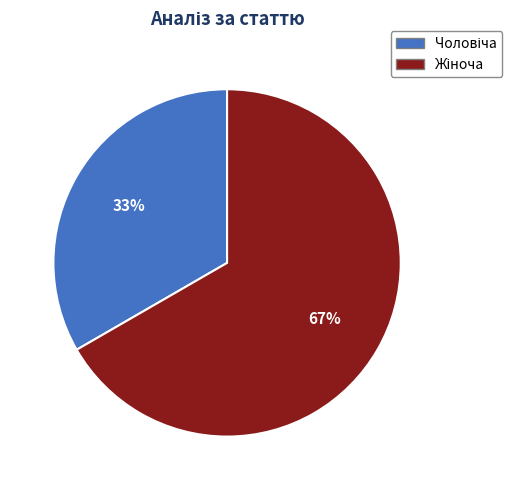

Is there a majority slice in this chart?

Yes